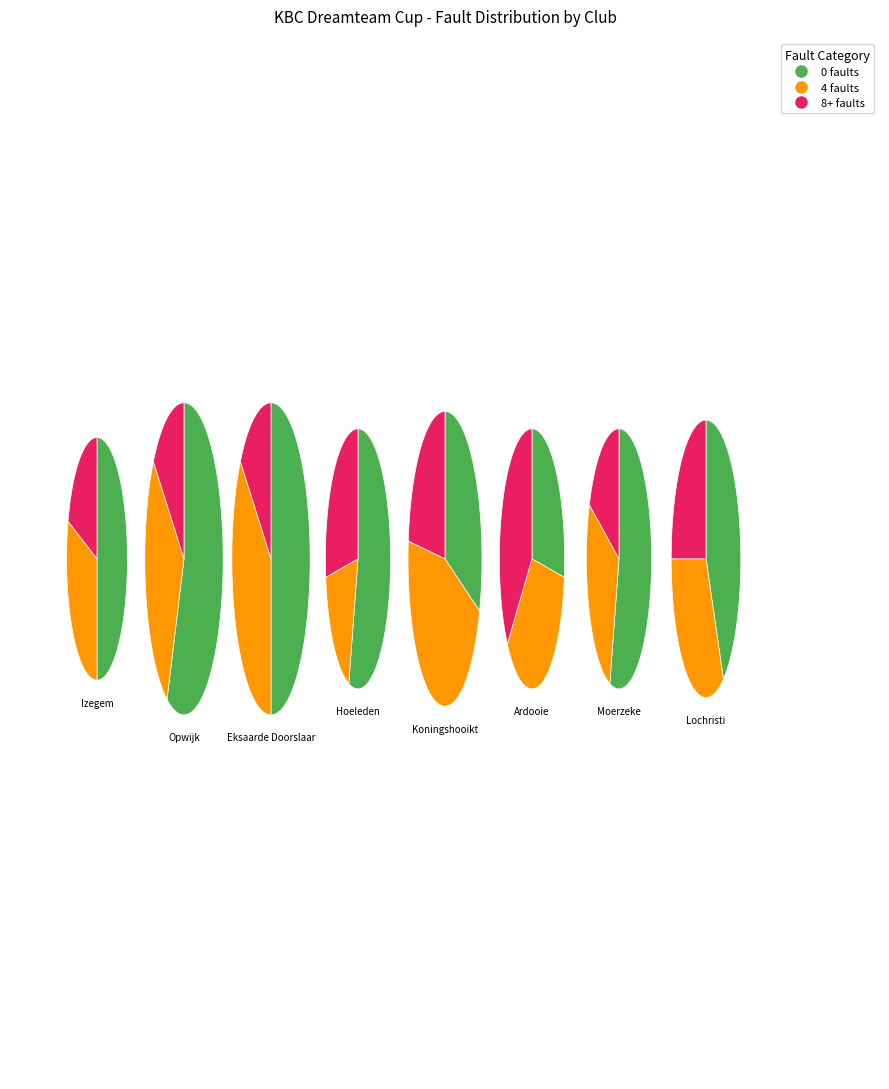

True or false: Hoeleden accounts for 14% of the total.

True